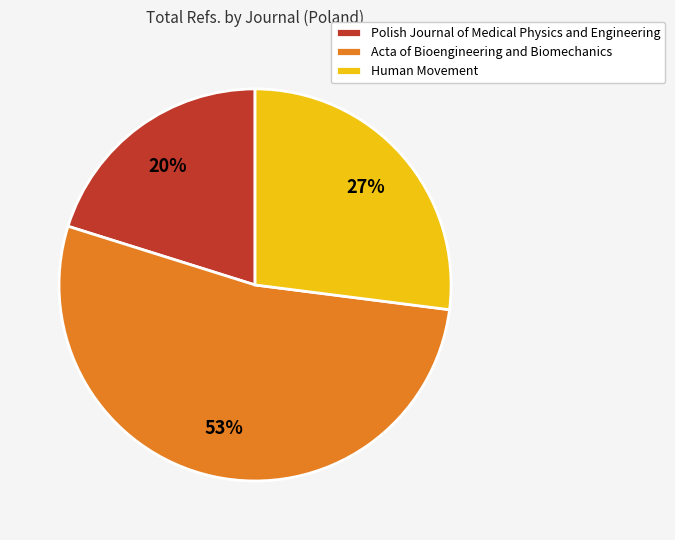

To the nearest percent, what portion does Human Movement represent?

27%